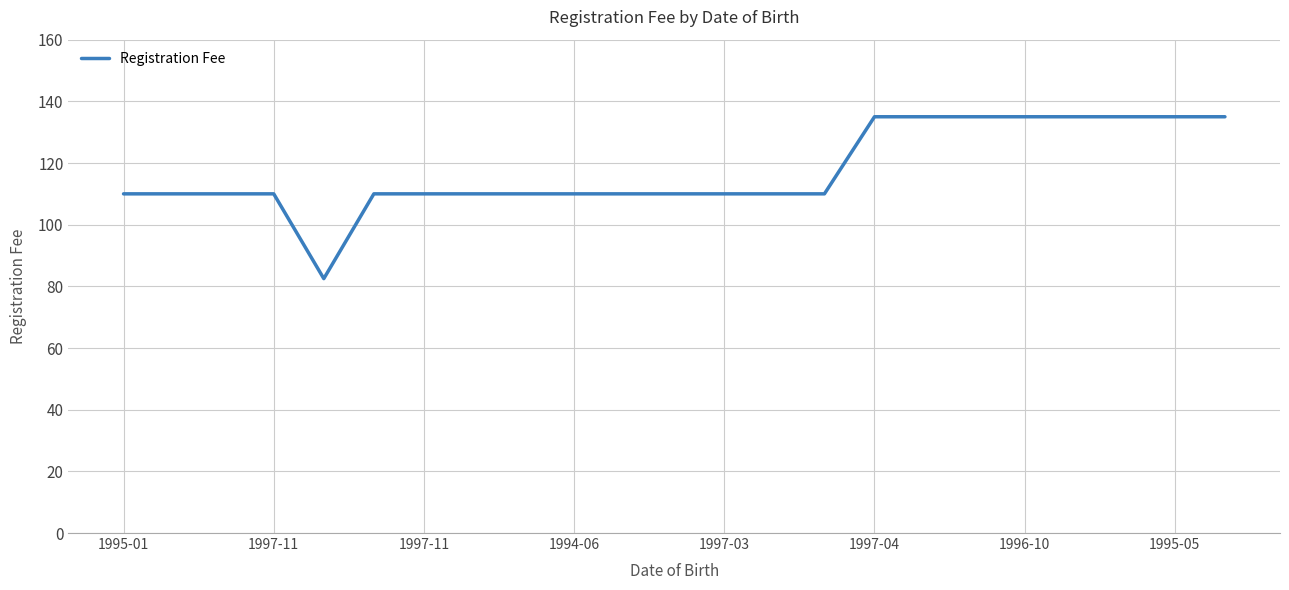

Does the chart have visible grid lines?

Yes